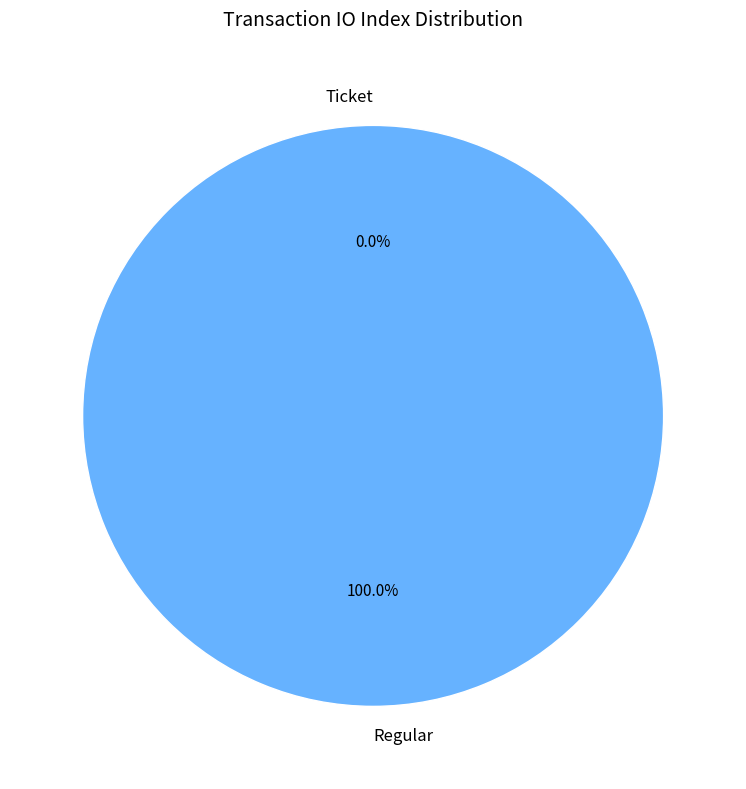

Which slice is the largest?

Regular